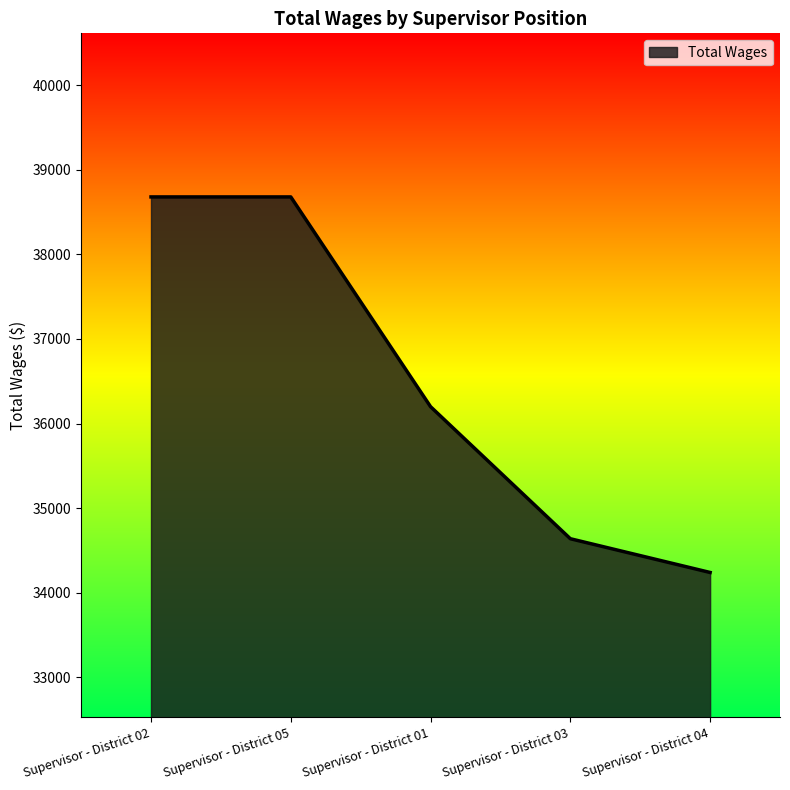

Reading right to left, list all the values displayed in this chart.

Supervisor - District 04=34239	Supervisor - District 03=34638	Supervisor - District 01=36199	Supervisor - District 05=38679	Supervisor - District 02=38679